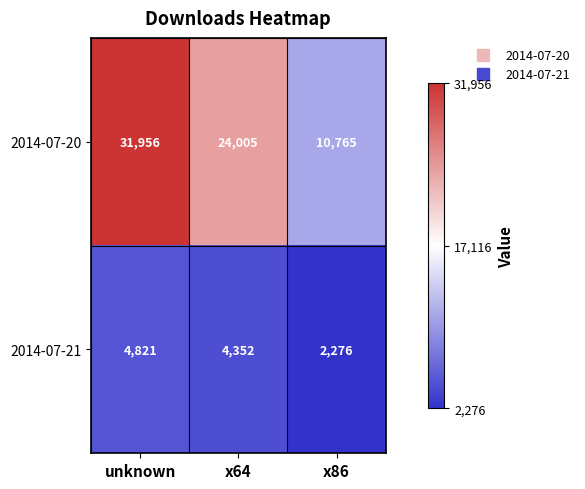

Which series changed the most between unknown and x86?

2014-07-20